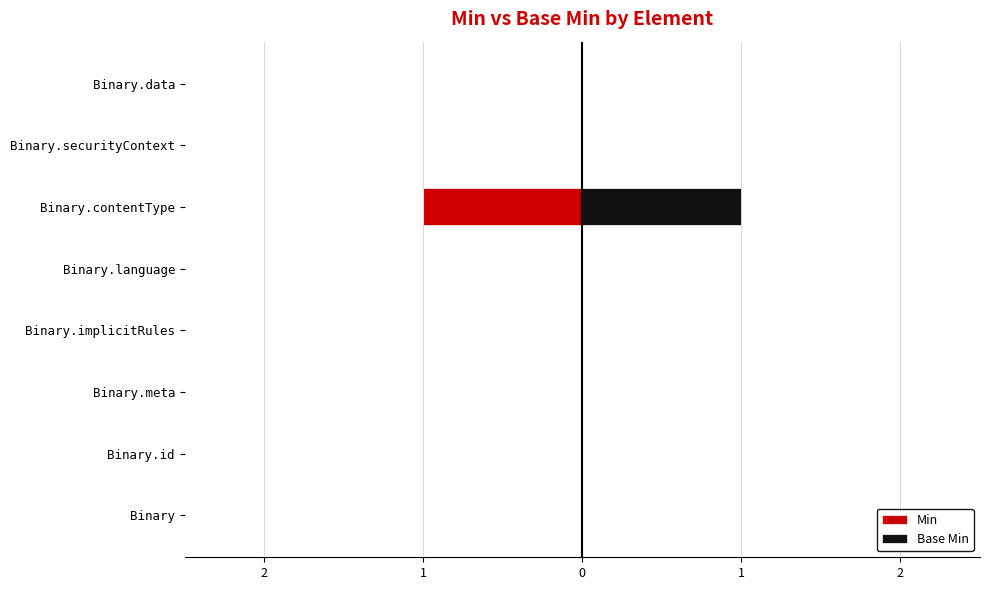

True or false: Min has a value of 0 at Binary.language.

True